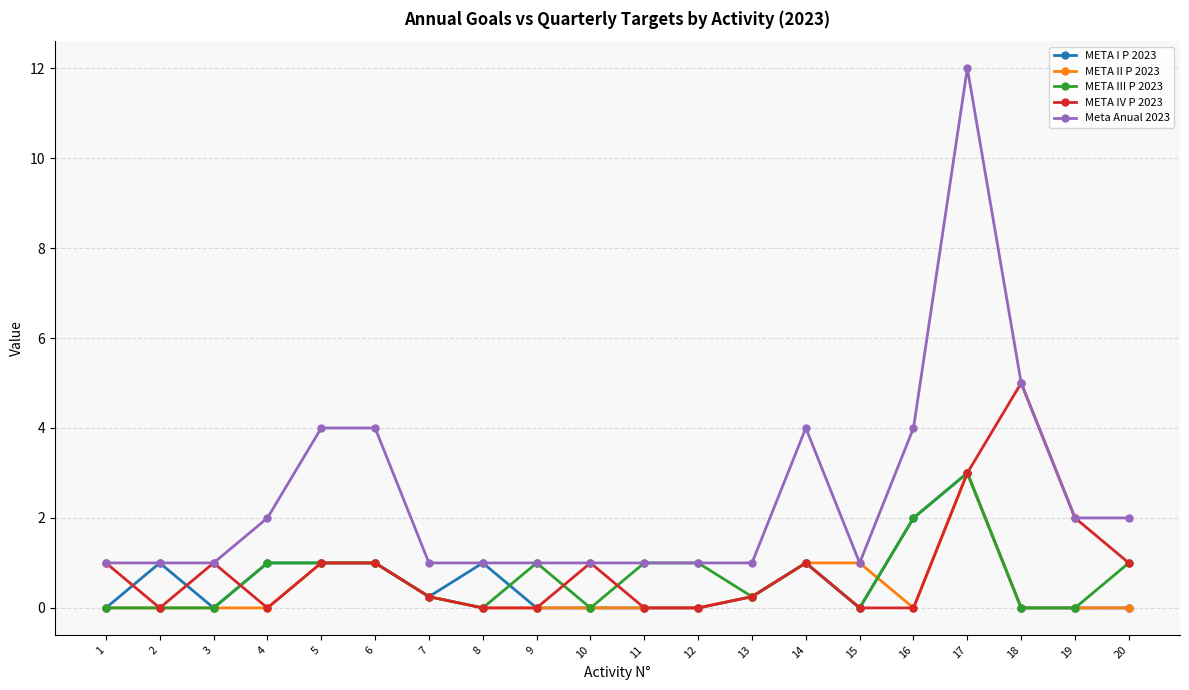

The META III P 2023 series shows 1.7 at 4. True or false?

False